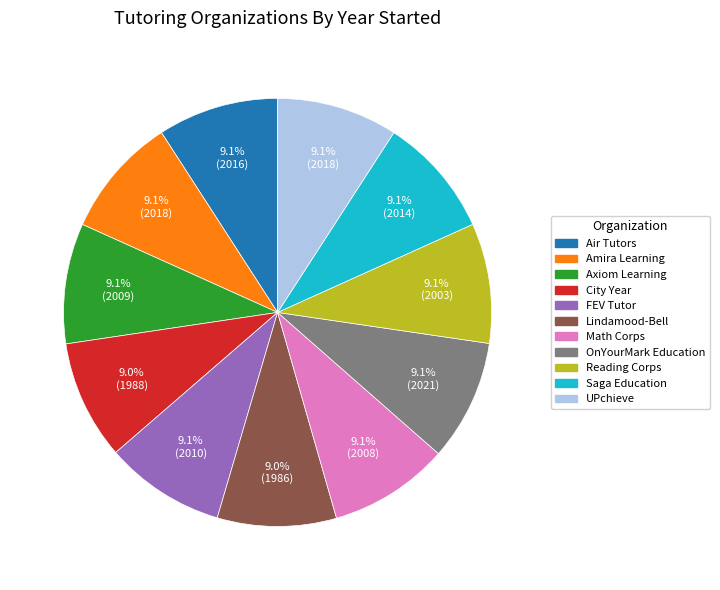

How many segments does this pie chart have?

11